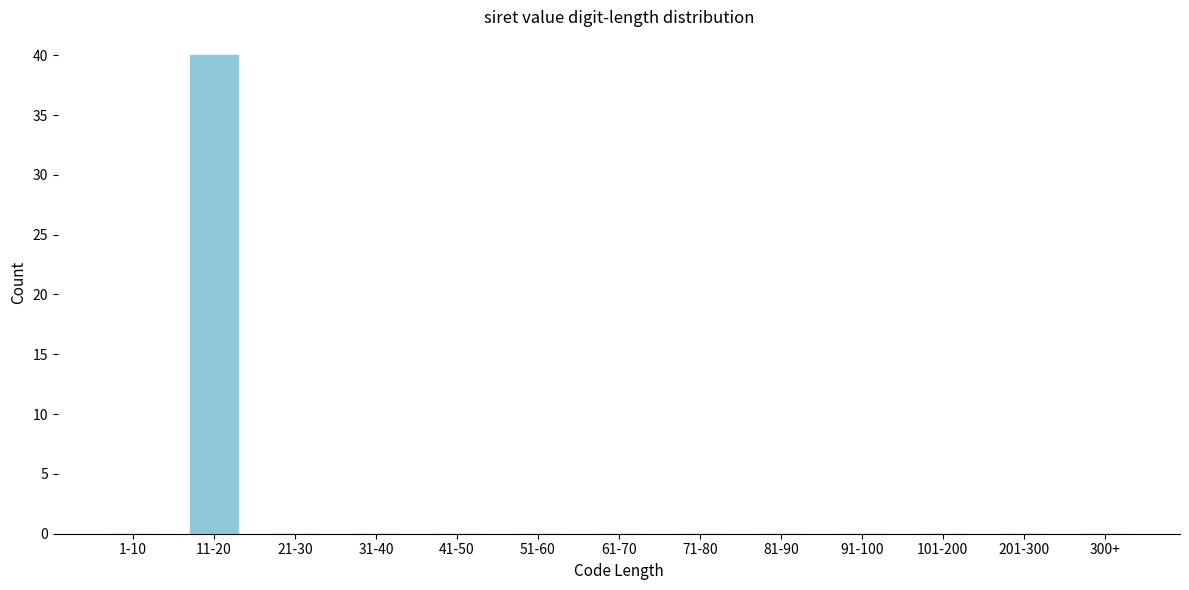

Reading right to left, what are all the values shown in this chart?

300+=0	201-300=0	101-200=0	91-100=0	81-90=0	71-80=0	61-70=0	51-60=0	41-50=0	31-40=0	21-30=0	11-20=40	1-10=0